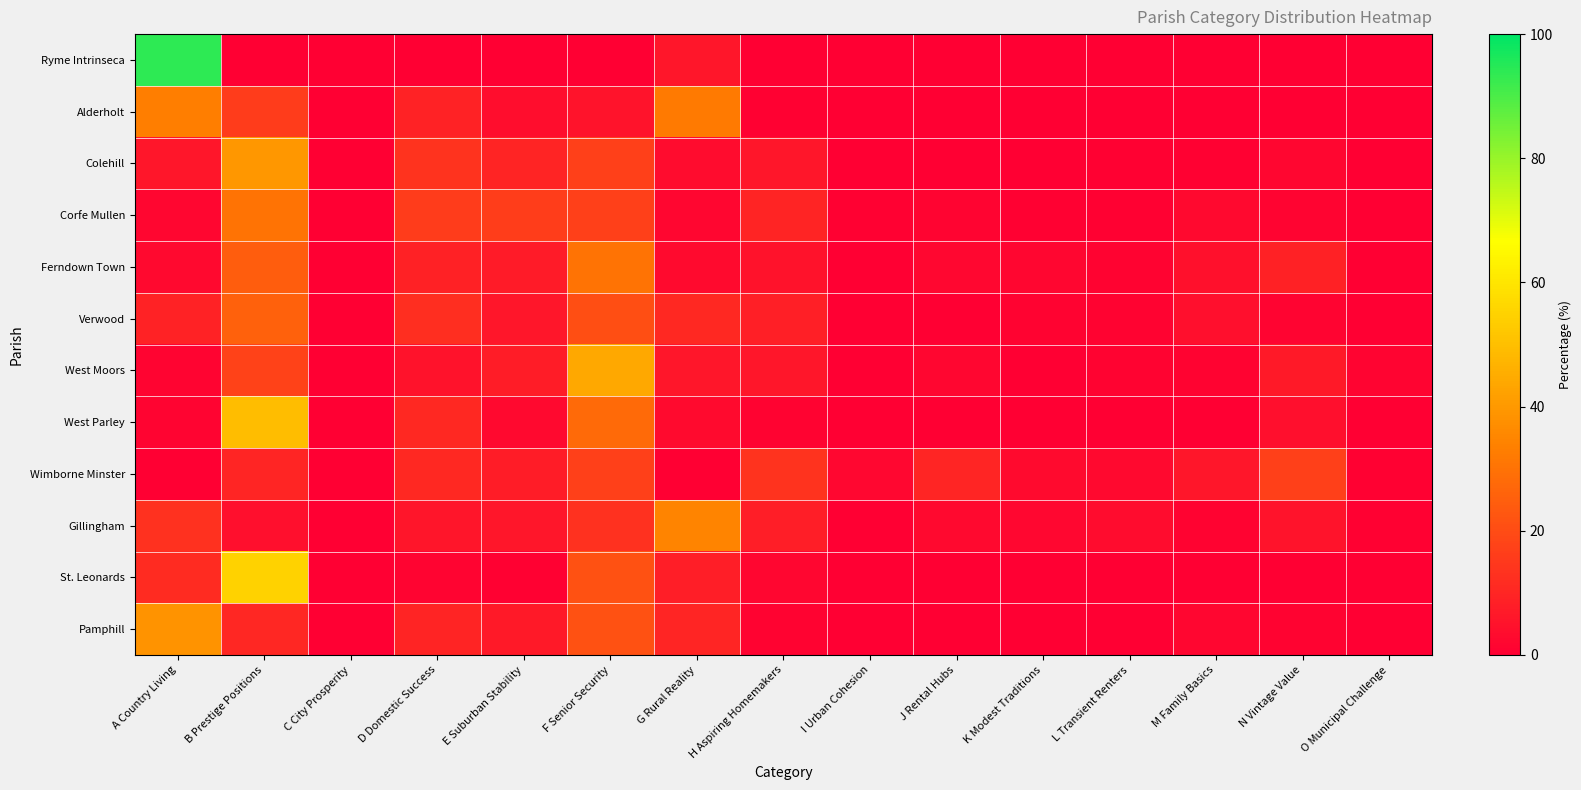

Count the number of categories in the chart.

15